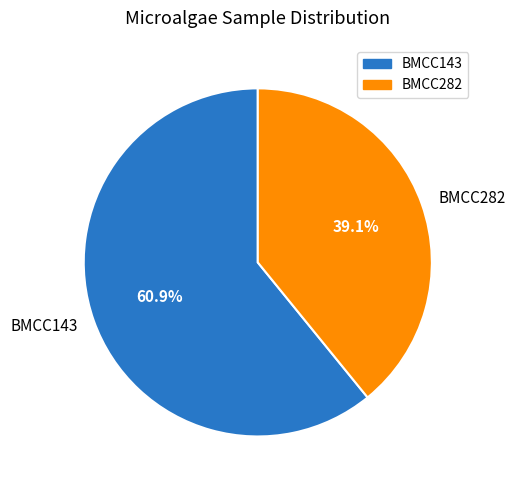

What percentage is the BMCC282 slice, to the nearest percent?

39%